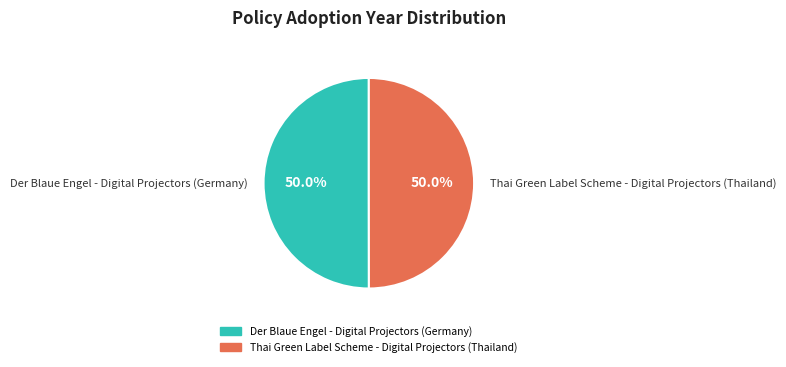

Is the sum of Der Blaue Engel - Digital Projectors (Germany) and Thai Green Label Scheme - Digital Projectors (Thailand) greater than half?

Yes